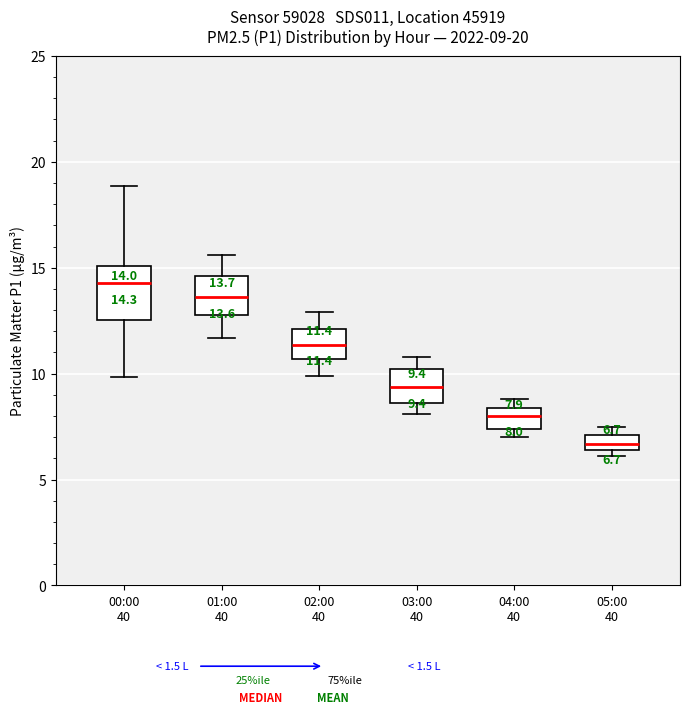

Comparing the boxes themselves (not the whiskers), which one is the tallest?

00:00 40